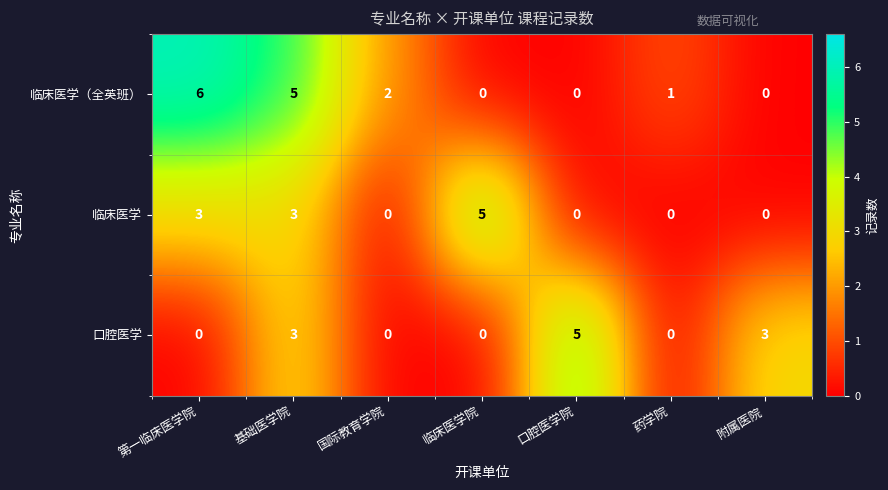

The 临床医学（全英班） series shows -2 at 口腔医学院. True or false?

False